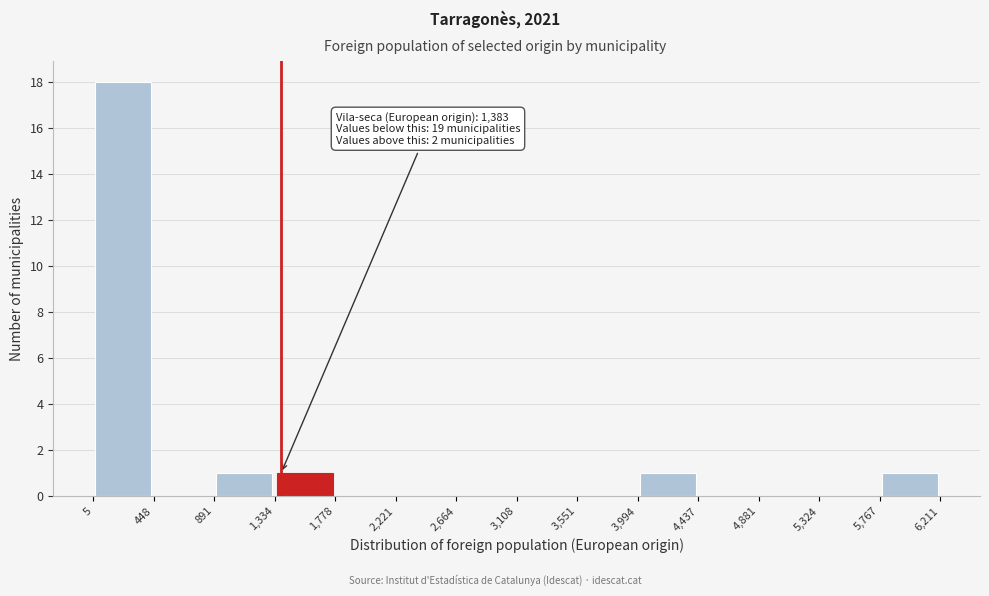

Which range on the x-axis has the tallest bar?

5 to 448